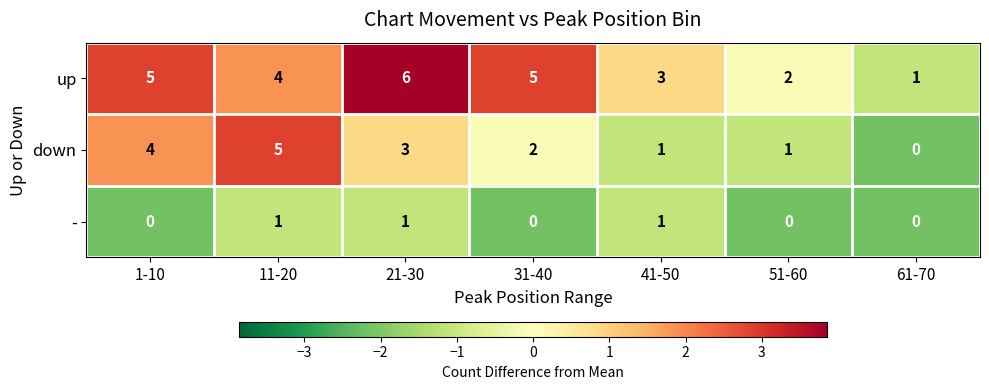

Which category has the highest value across all series?

21-30